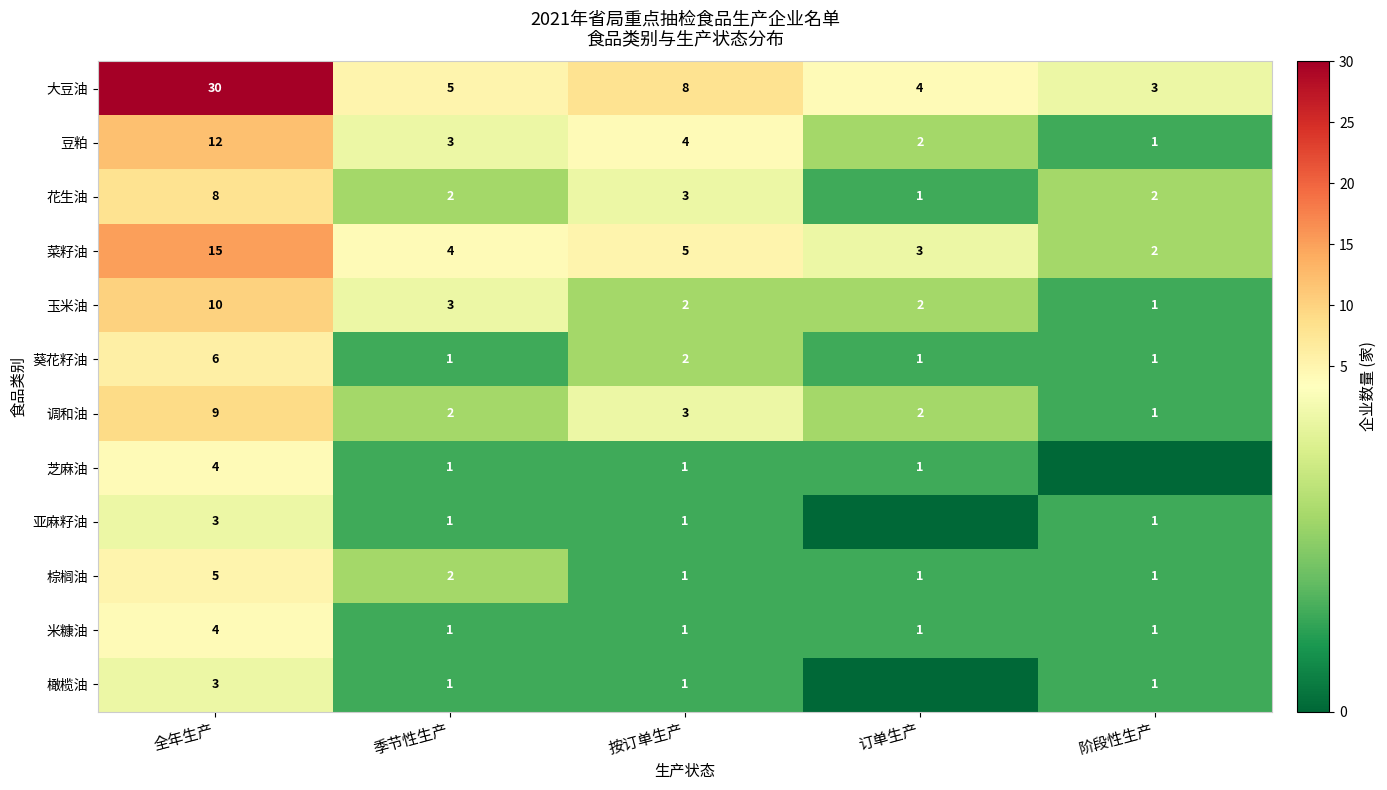

What is the spread (max minus min) of values at 按订单生产?

7